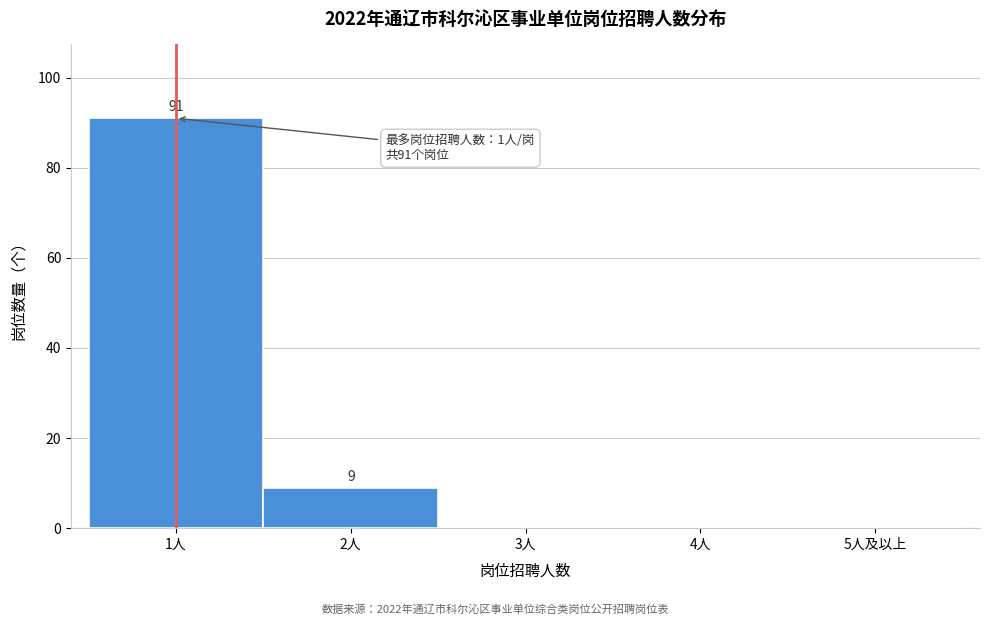

Reading right to left, extract all data points from this chart.

5人及以上=0	4人=0	3人=0	2人=9	1人=91